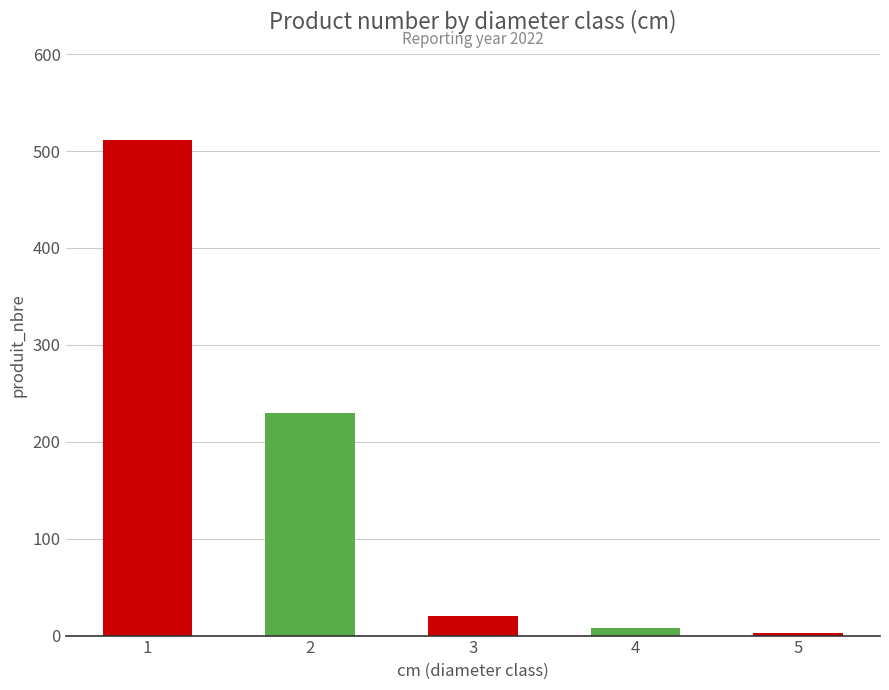

Between 1 and 4, which is larger?

1